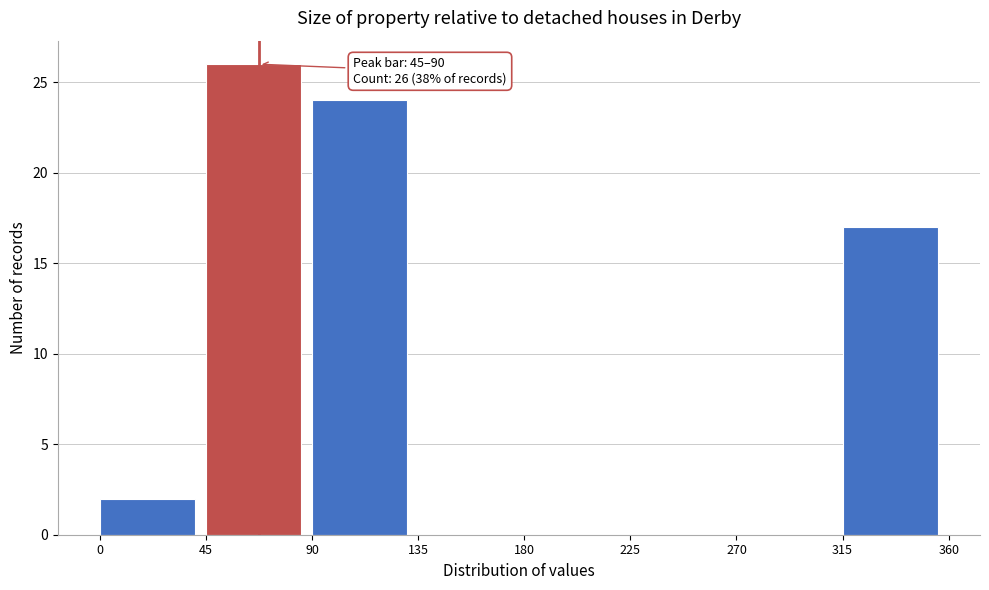

Which range on the x-axis has the tallest bar?

45 to 90